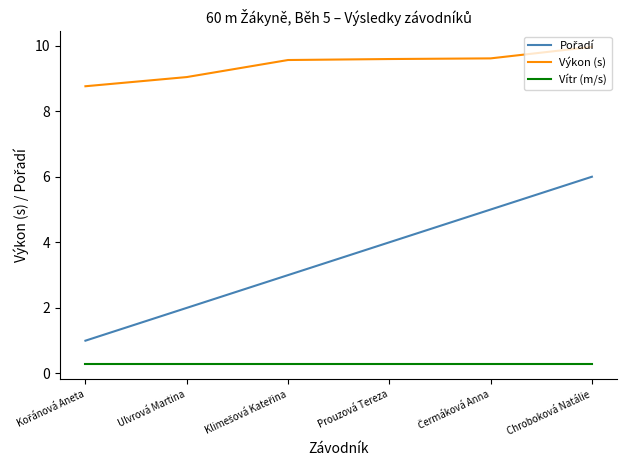

What is the total value across all series at Chroboková Natálie?

16.3